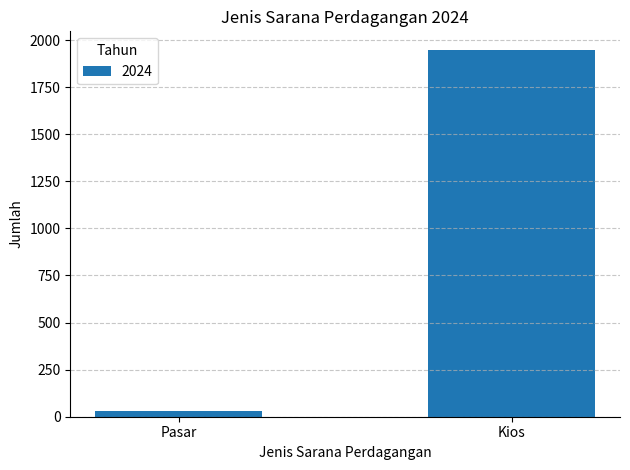

Rank the categories by value from lowest to highest.

Pasar, Kios